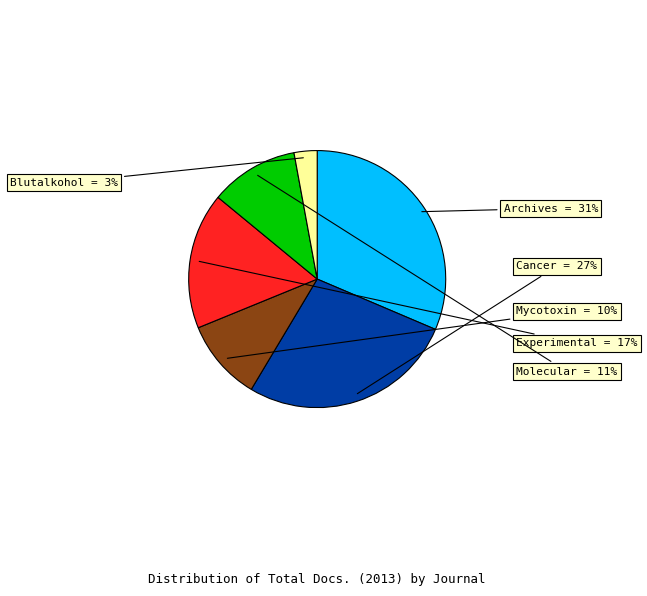

Does any single category account for the majority?

No